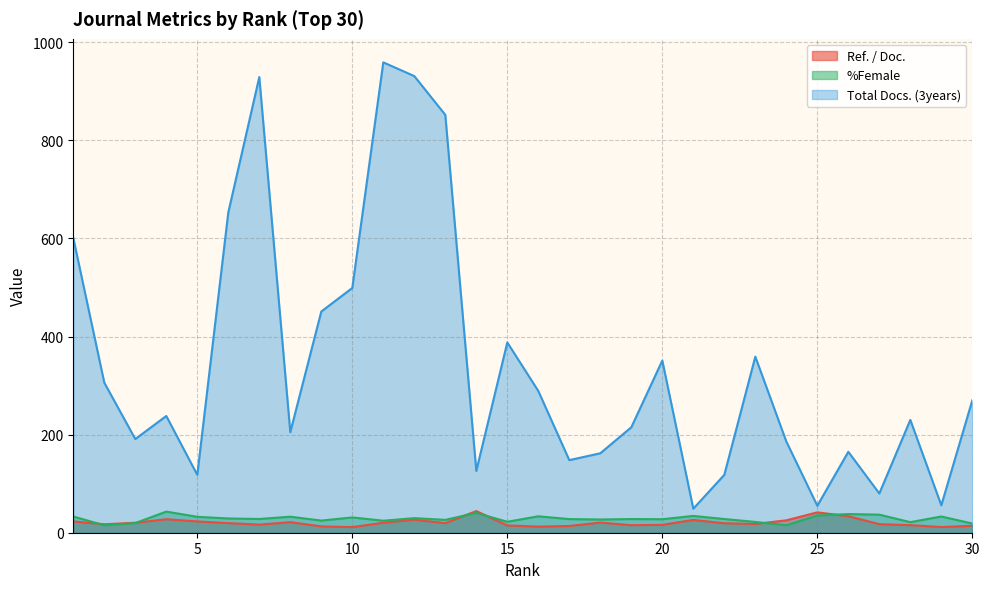

Which has a higher value, 12 or 19?

12